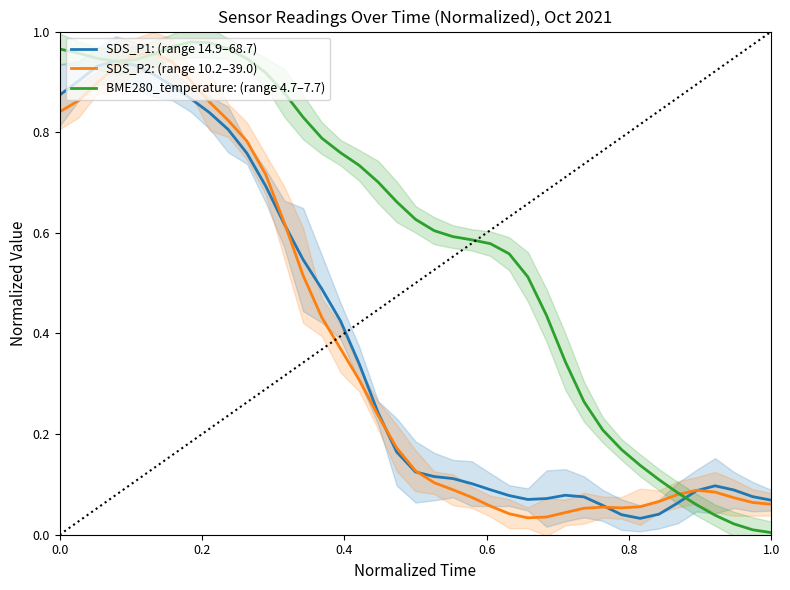

The SDS_P1: (range 14.9–68.7) series shows 0.1 at 1.0. True or false?

False